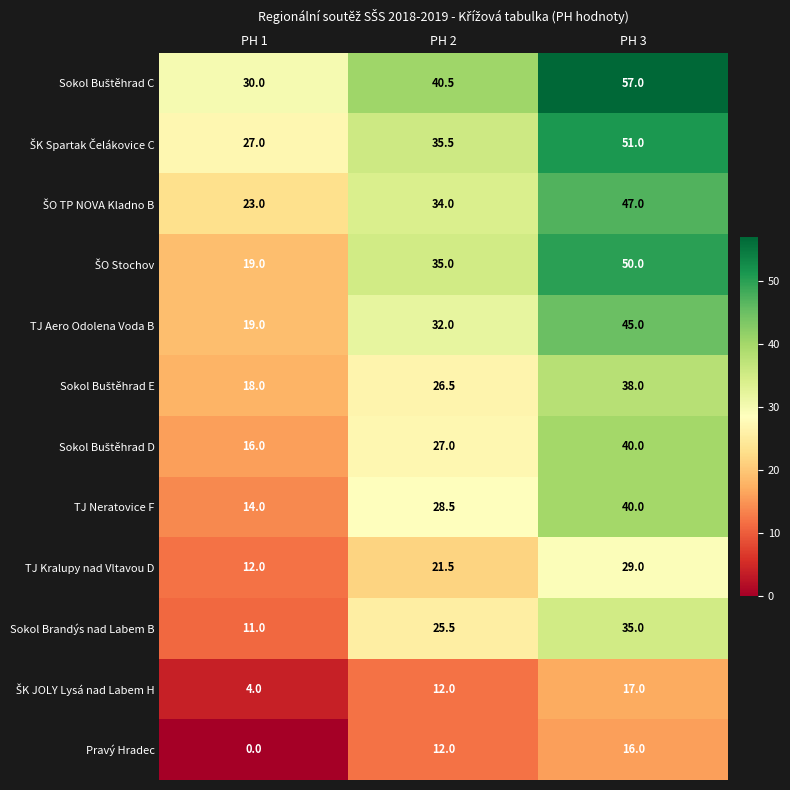

At how many categories does at least one series exceed 41?

1